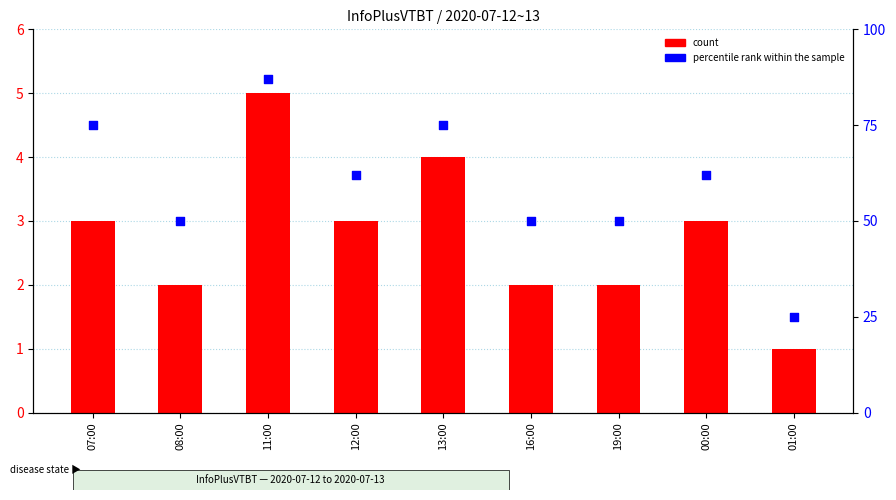

What is the total value across all series at 01:00?

26